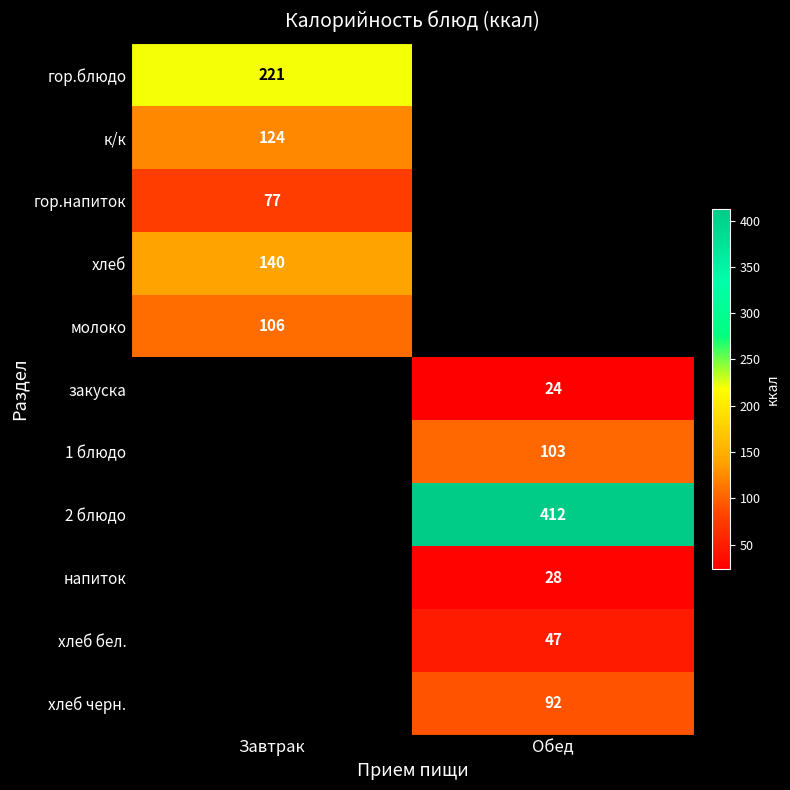

Is it true that хлеб бел. equals 47 at Обед?

True